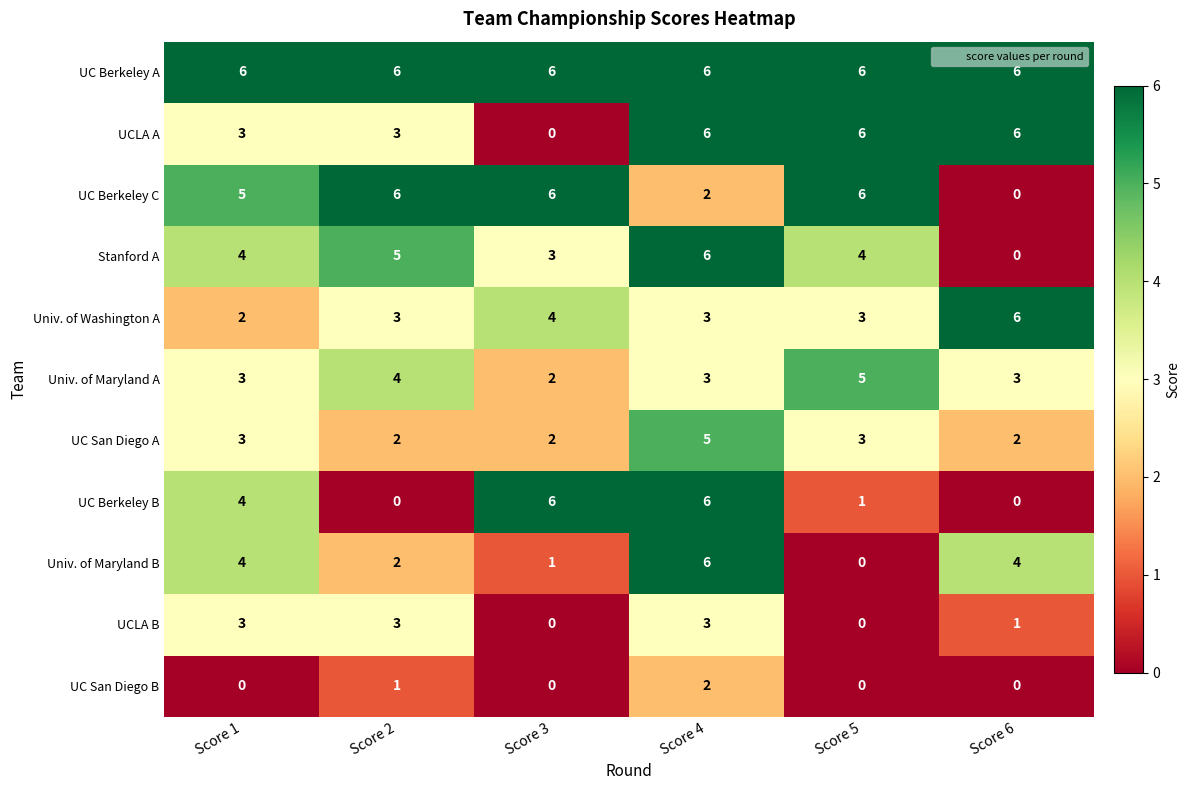

At which category is the sum across all series the highest?

Score 4